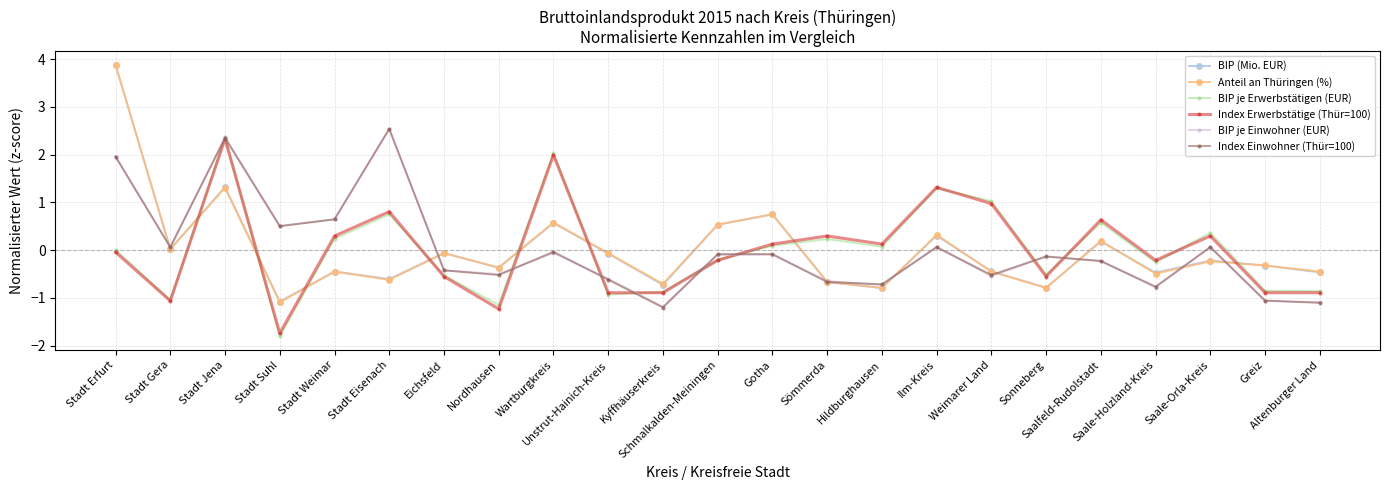

How many interior local peaks does the Index Erwerbstätige (Thür=100) series have?

7